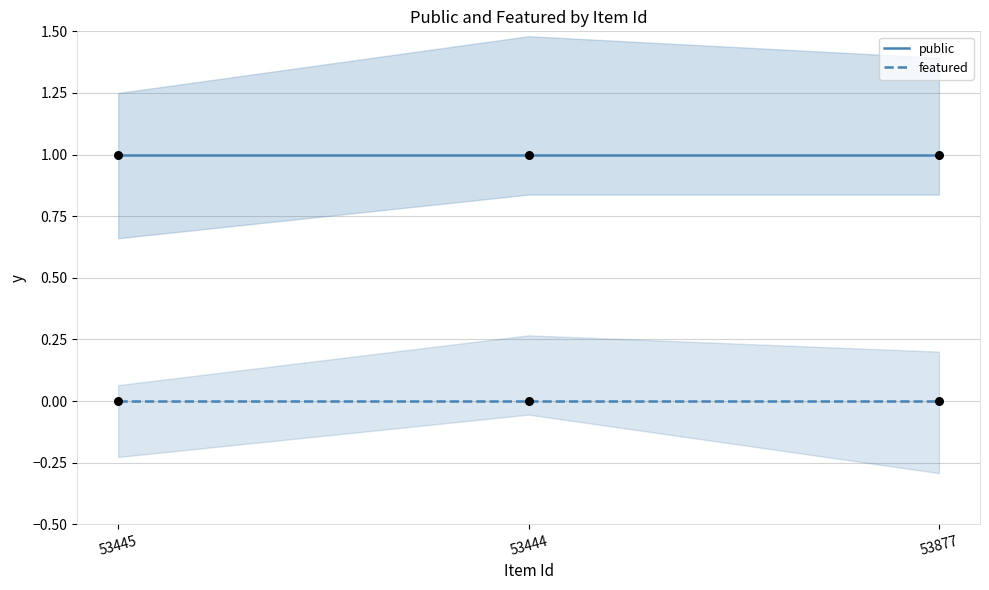

At how many categories does at least one series exceed 0?

3